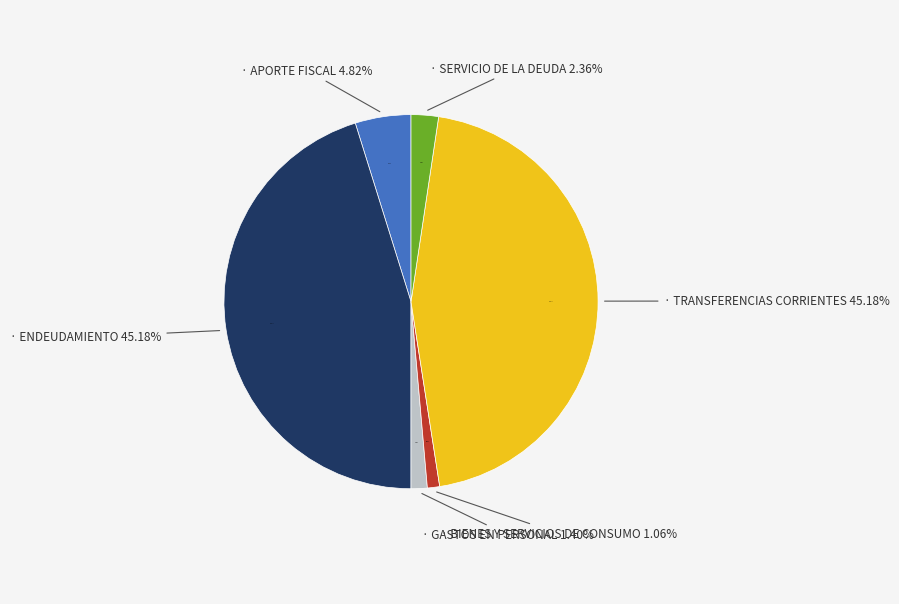

Is it true that SERVICIO DE LA DEUDA is 2% of the pie?

True